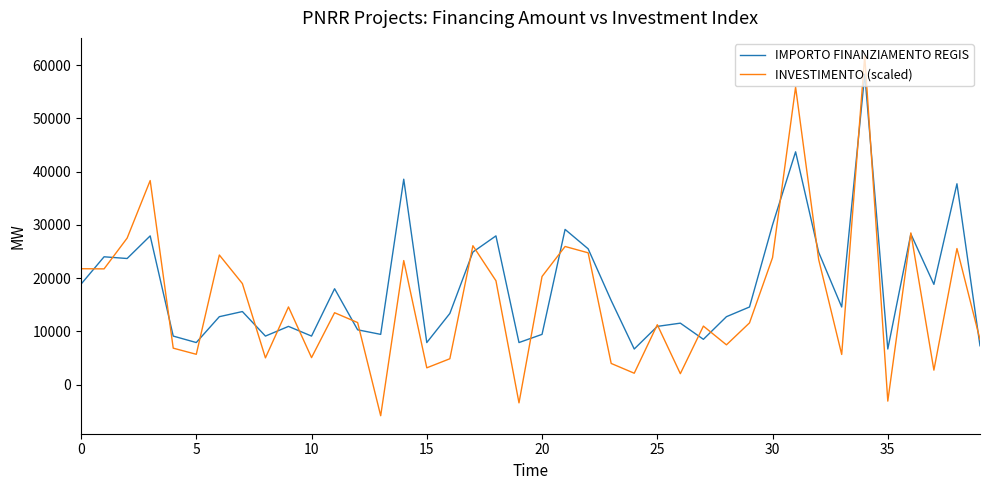

What is the highest value of the IMPORTO FINANZIAMENTO REGIS series?

58272.0